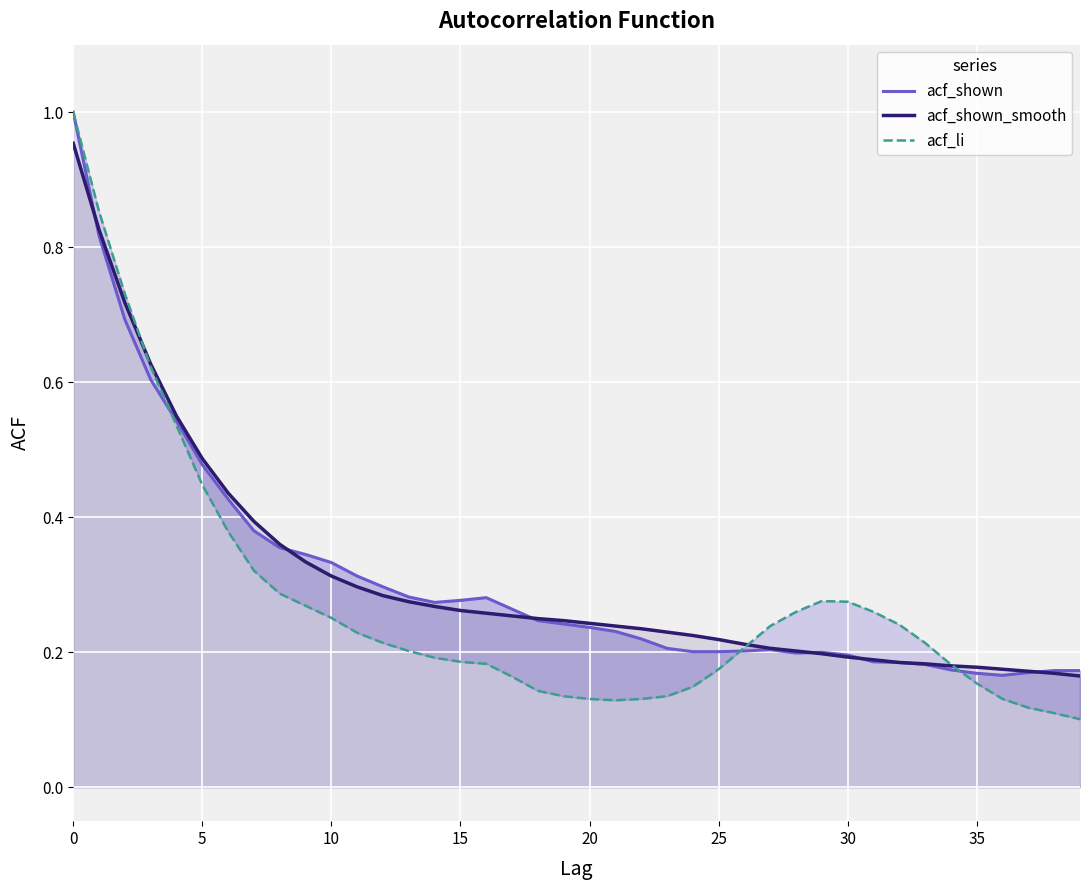

Is it true that acf_shown_smooth equals 0.2 at 27?

True